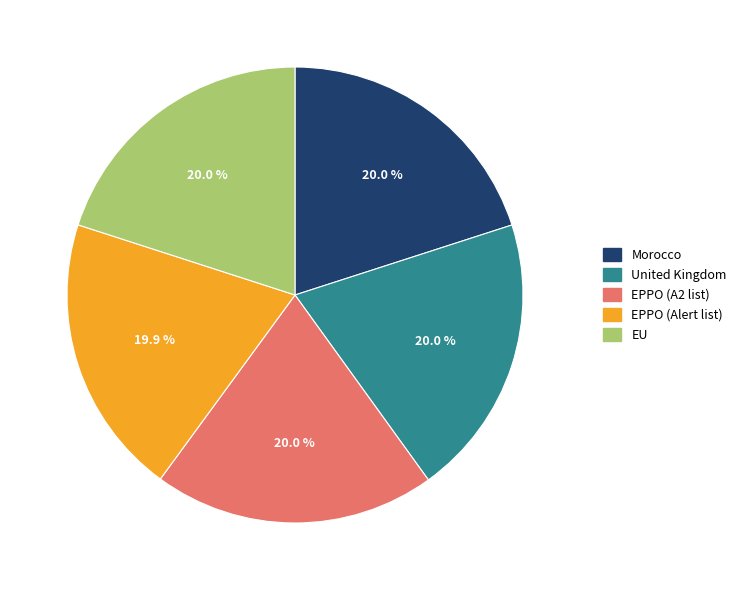

Does EPPO (A2 list) account for over 50% of the chart?

No